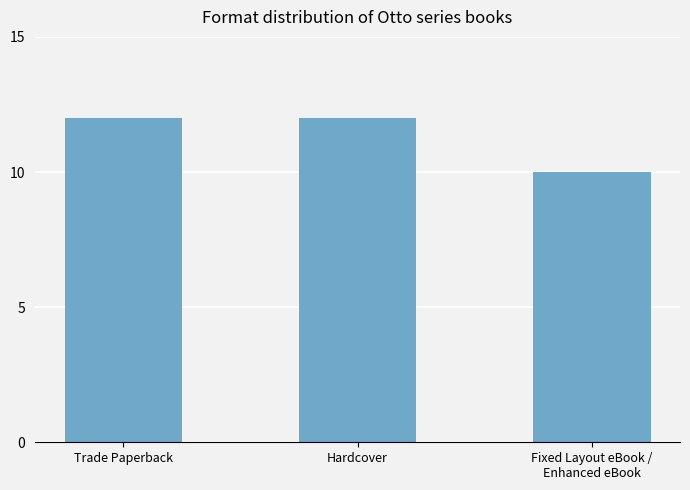

What value does the data have at Hardcover?

12